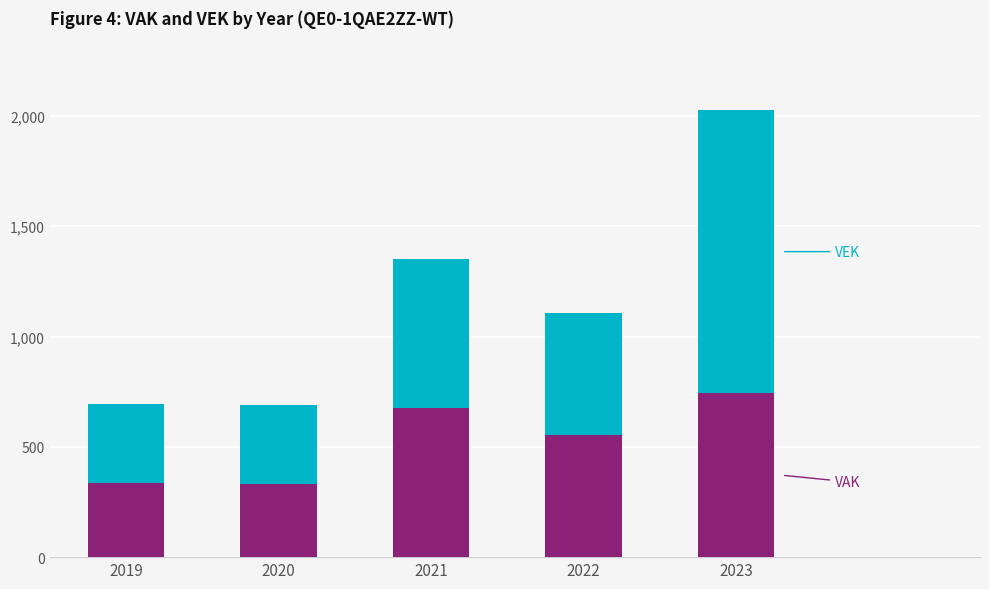

How many series are shown in this chart?

2